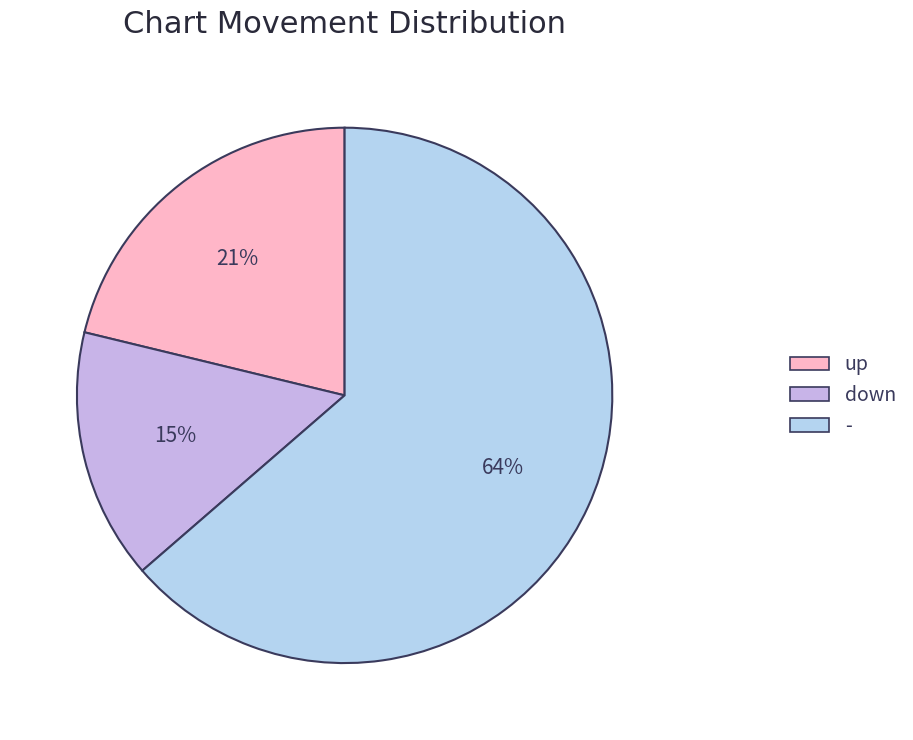

How many segments does this pie chart have?

3